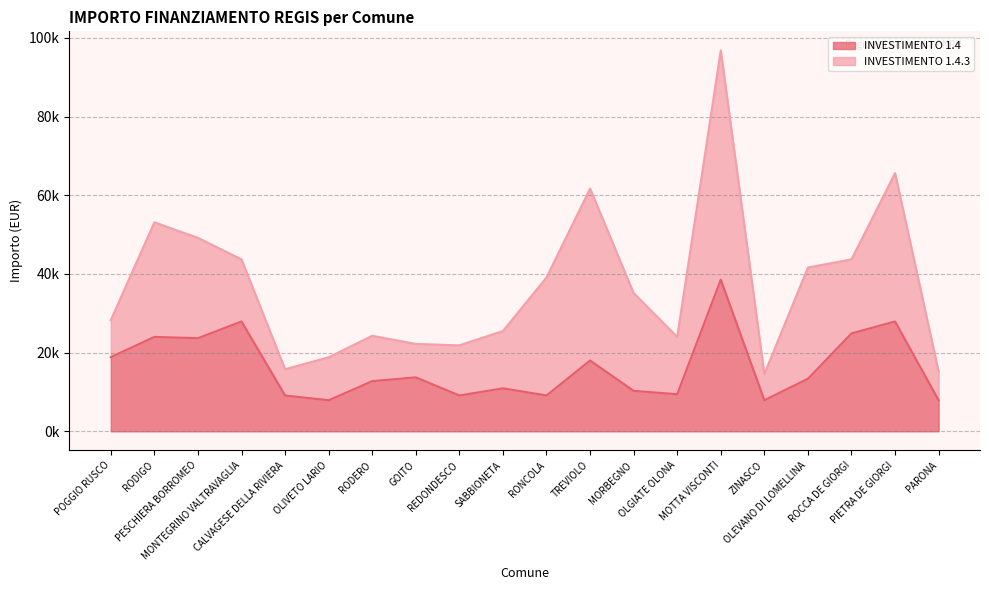

Does the chart have visible grid lines?

Yes